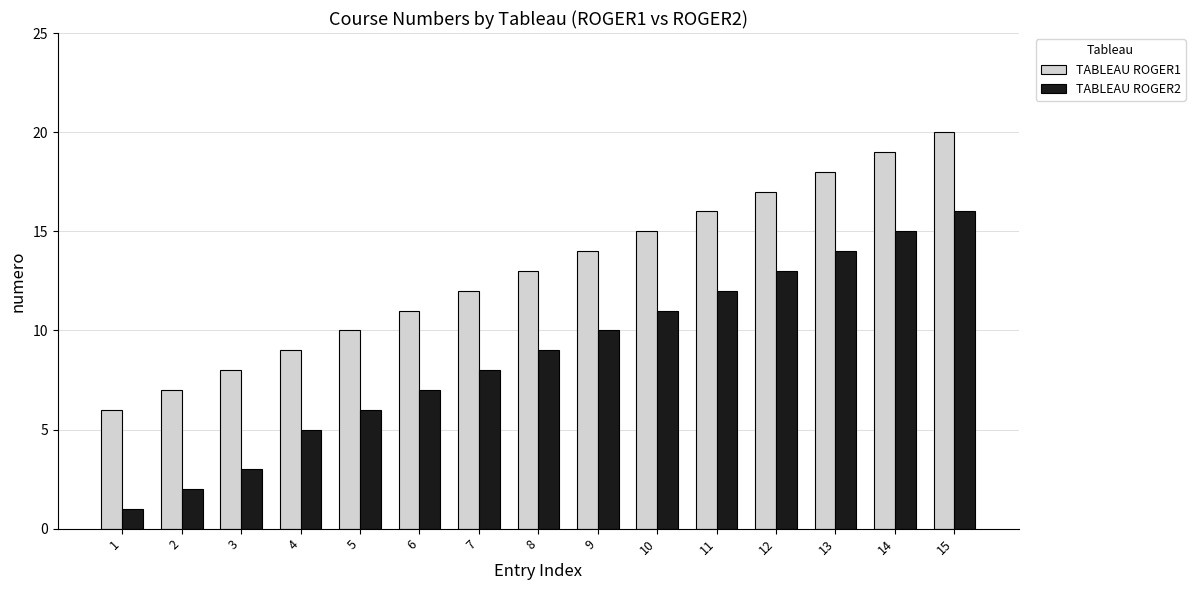

Which series has the largest range (max minus min)?

TABLEAU ROGER2